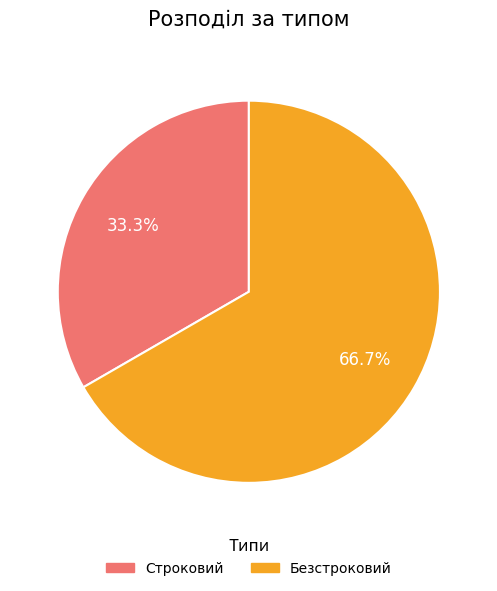

To the nearest percent, what is the average slice percentage?

50%